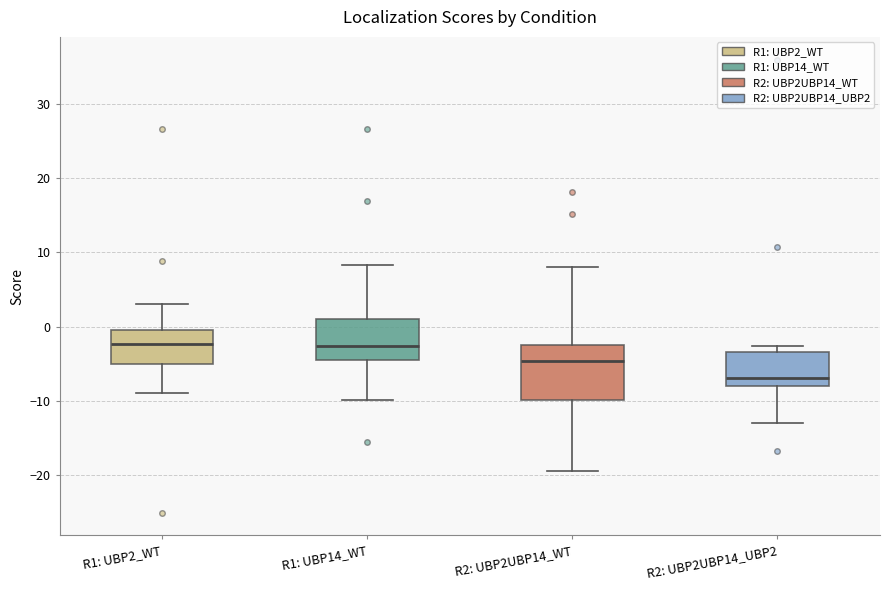

Reading left to right, transcribe this box plot: for each box, give where its median line is, the range the box spans, and where its two whiskers end, as read against the y-axis. The values are not printed on the chart, so give them approximately, as read against the axis.

R1: UBP2_WT: median -2, box -5 to 0, whiskers -9 to 3
R1: UBP14_WT: median -3, box -4 to 1, whiskers -10 to 8
R2: UBP2UBP14_WT: median -5, box -10 to -2, whiskers -19 to 8
R2: UBP2UBP14_UBP2: median -7, box -8 to -3, whiskers -13 to -3 (just above the box's upper edge)